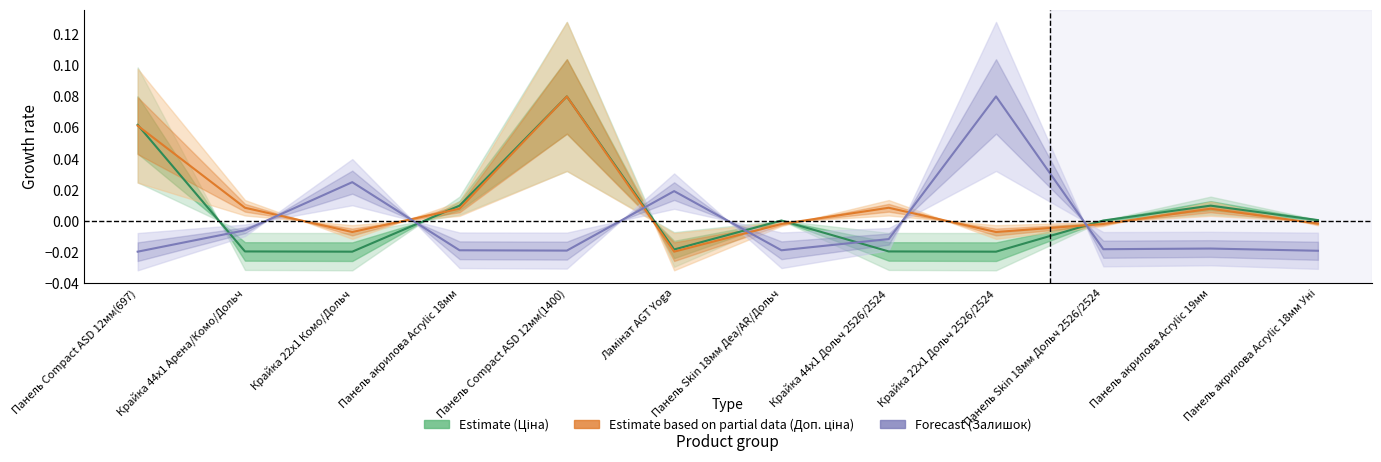

Which label corresponds to the smallest value in the chart?

Крайка 22x1 Комо/Дольч